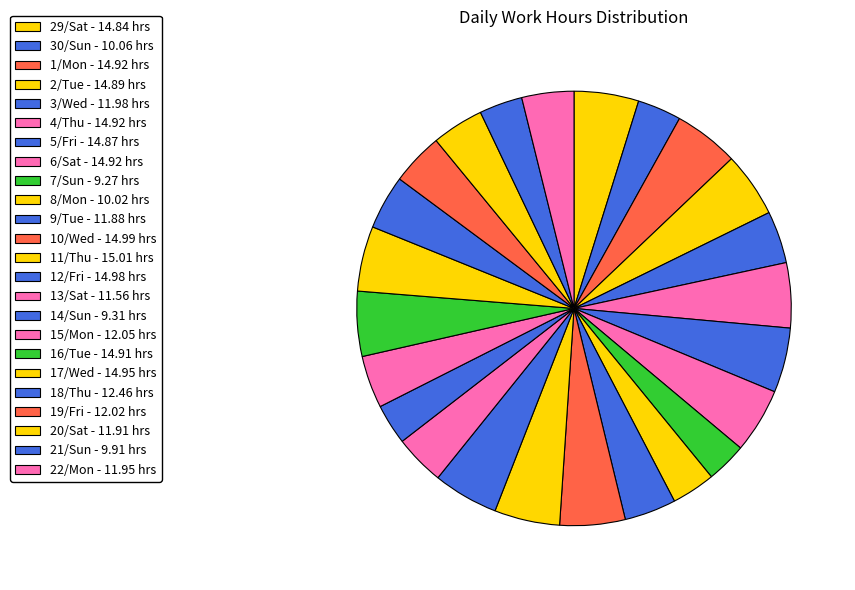

Is 4/Thu the majority of the pie?

No